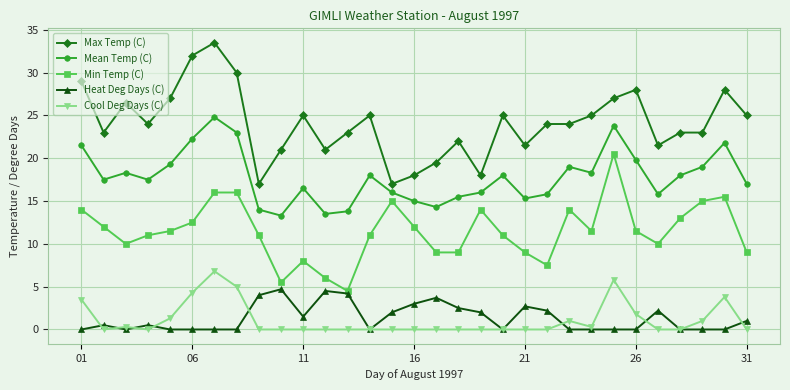

Which series has the largest total across all categories?

Max Temp (C)